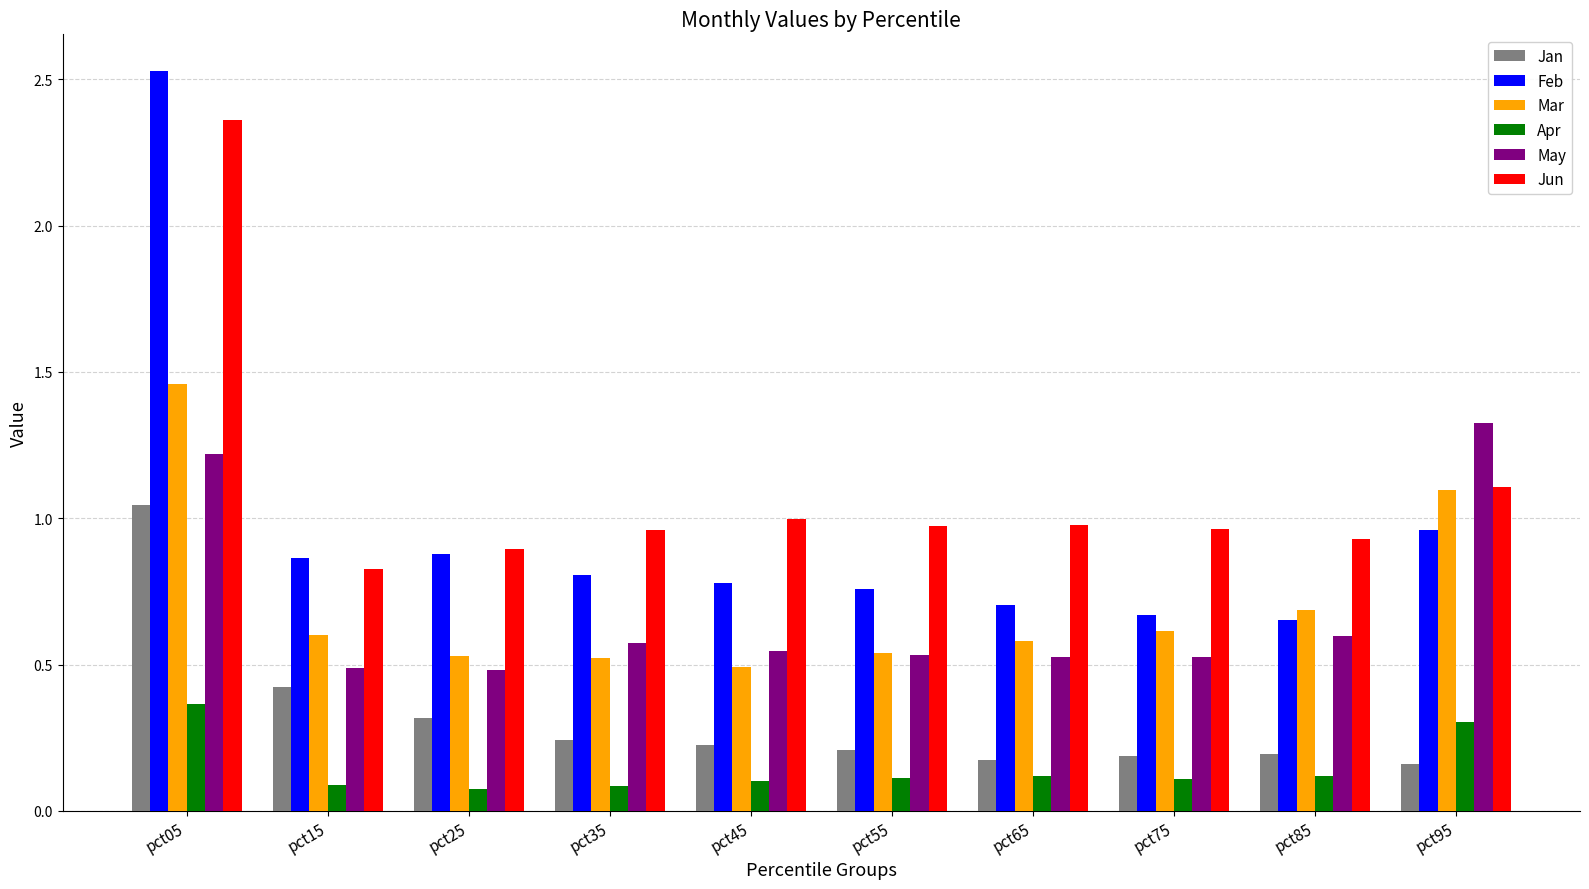

What is the sum of all Jun values?

11.0